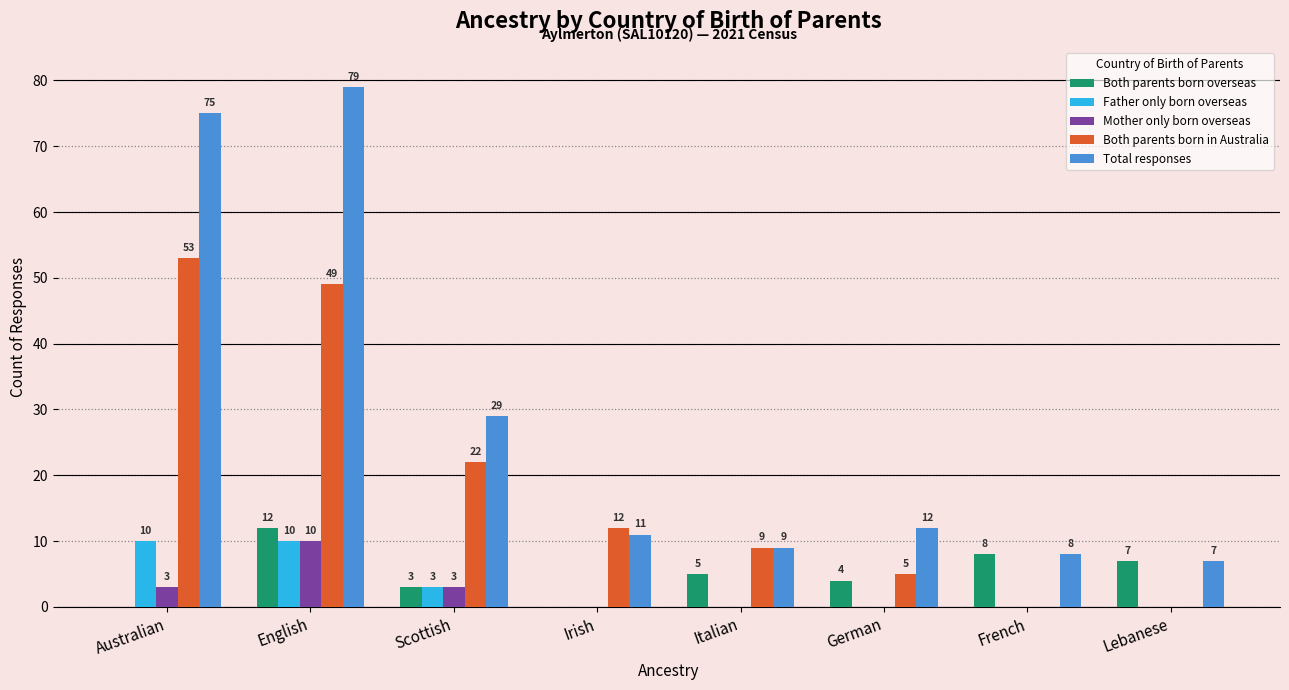

The value of Both parents born in Australia at Italian is 9. True or false?

True